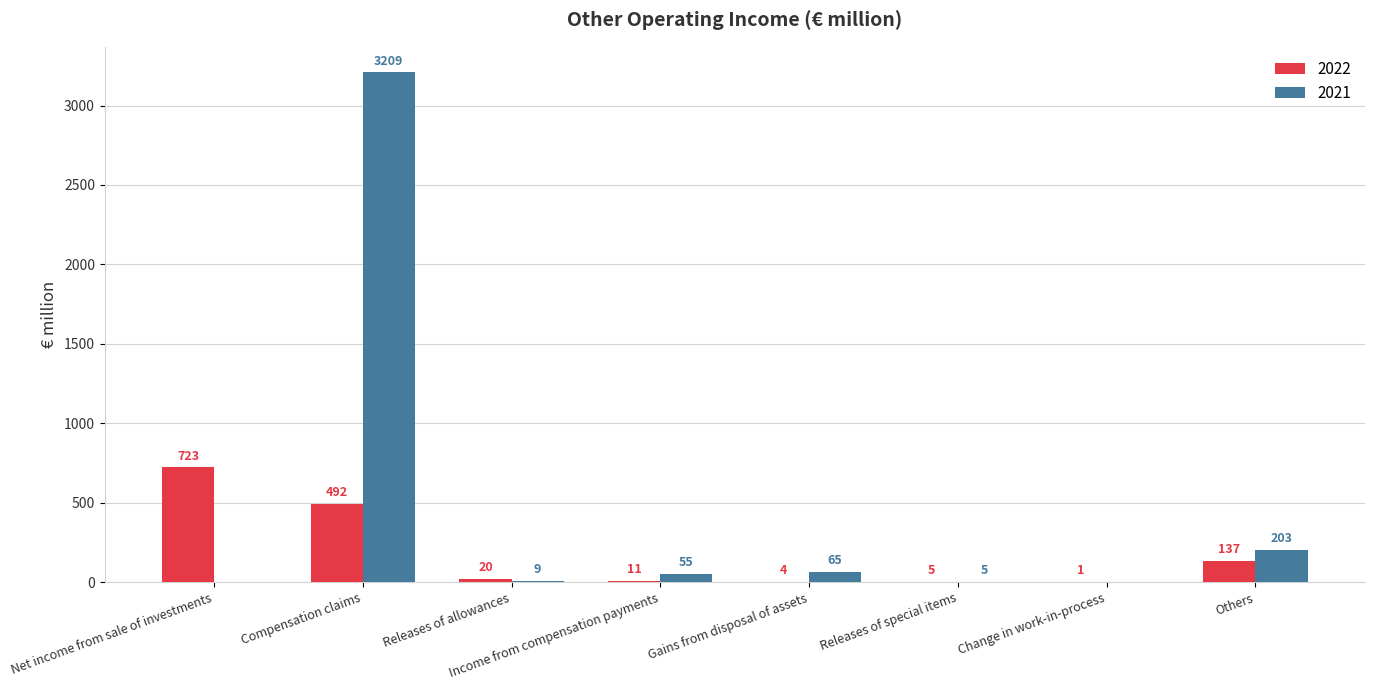

Read the 2022 value at Compensation claims, to the nearest 10.

490